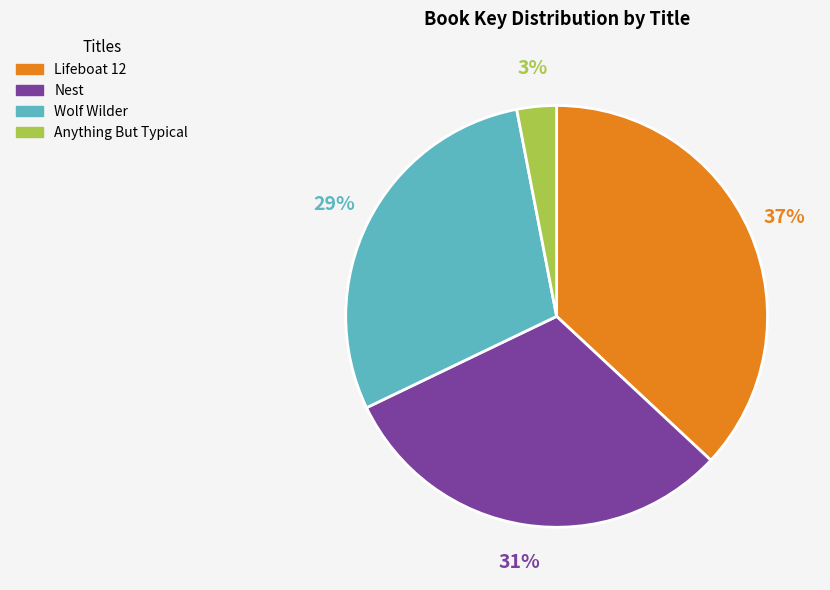

The Wolf Wilder slice represents 29% of the pie. True or false?

True